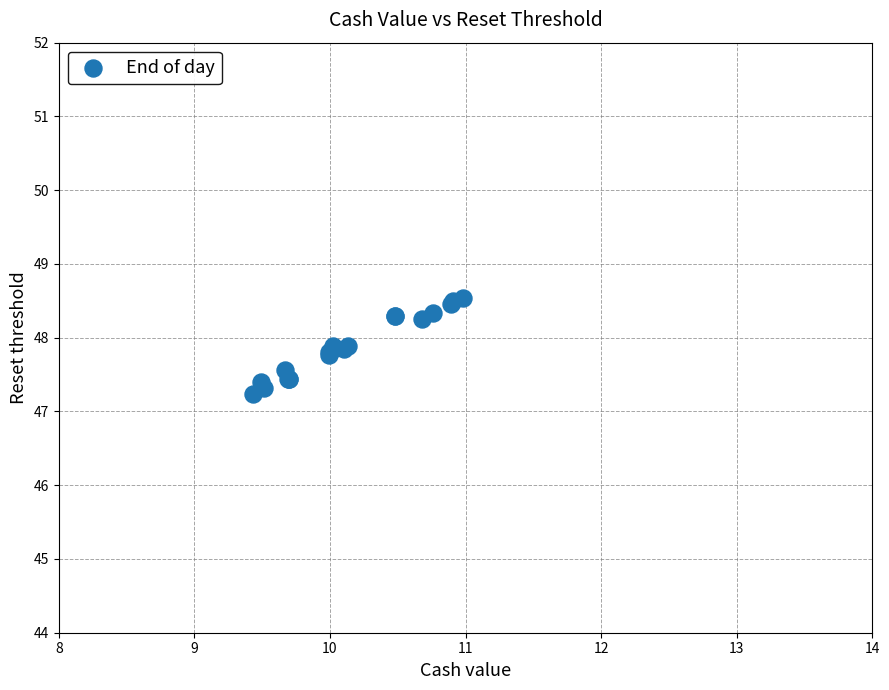

What Y value in the scatter plot is closest to 47?

47.2